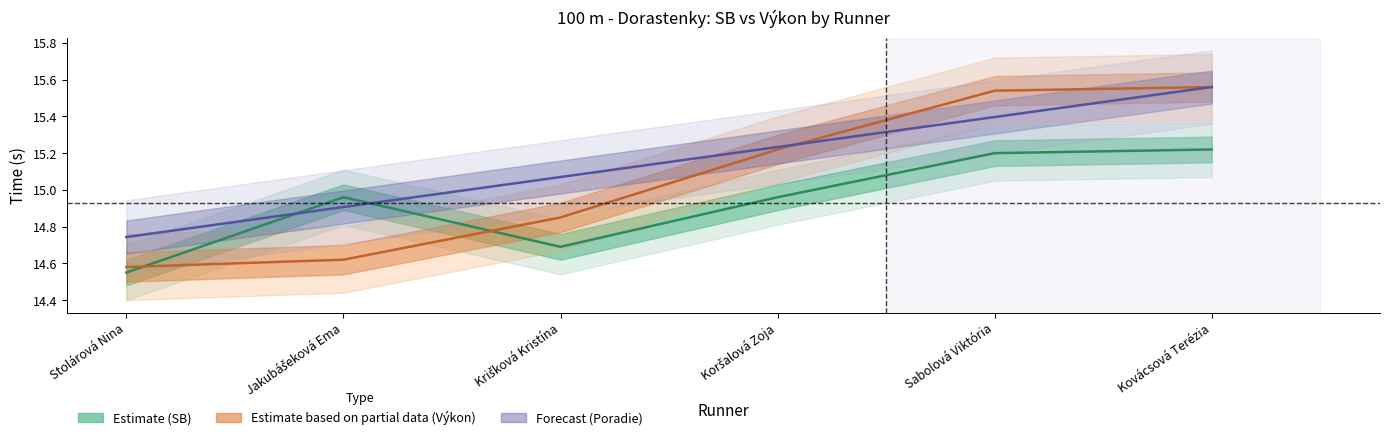

What is the label of the 1st point from the left?

Stolárová Nina